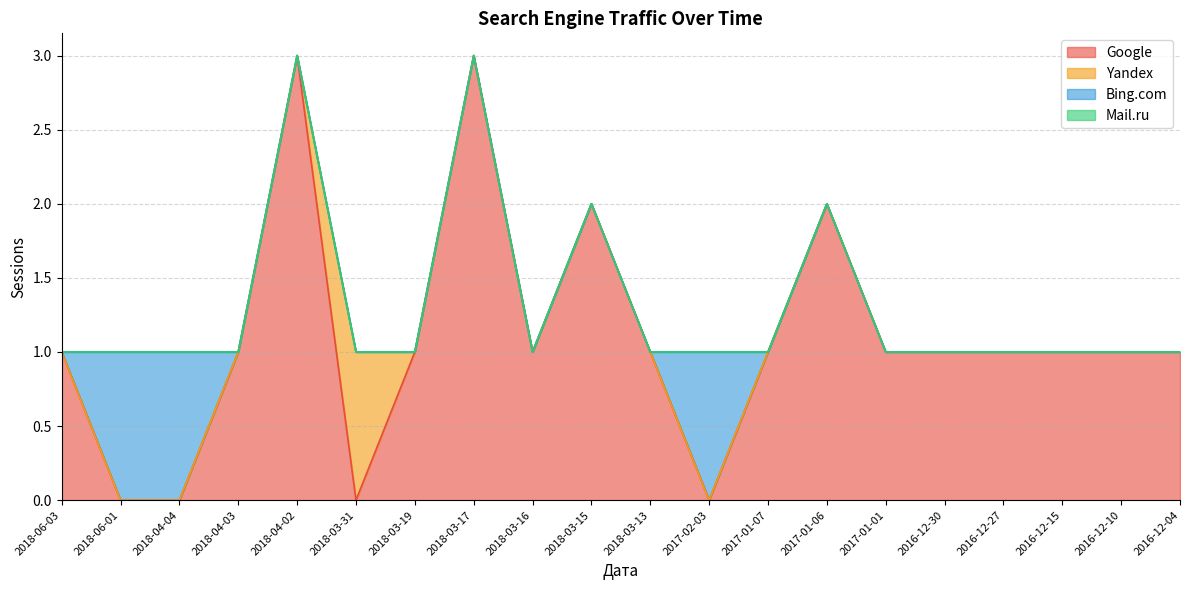

At how many categories does at least one series exceed 0?

20